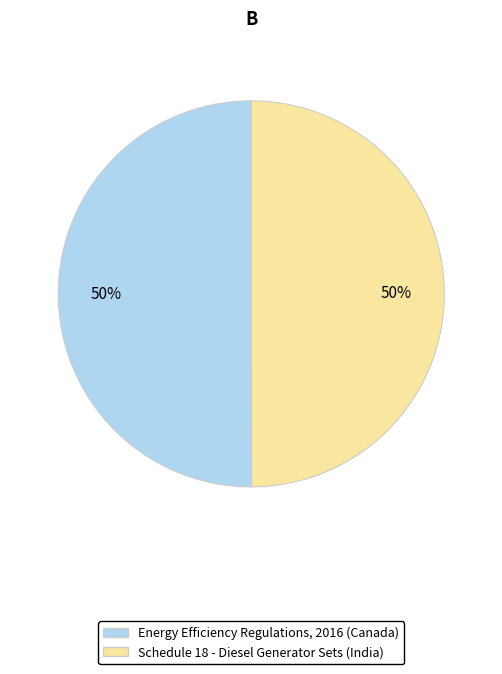

Is the sum of Energy Efficiency Regulations, 2016 (Canada) and Schedule 18 - Diesel Generator Sets (India) greater than half?

Yes